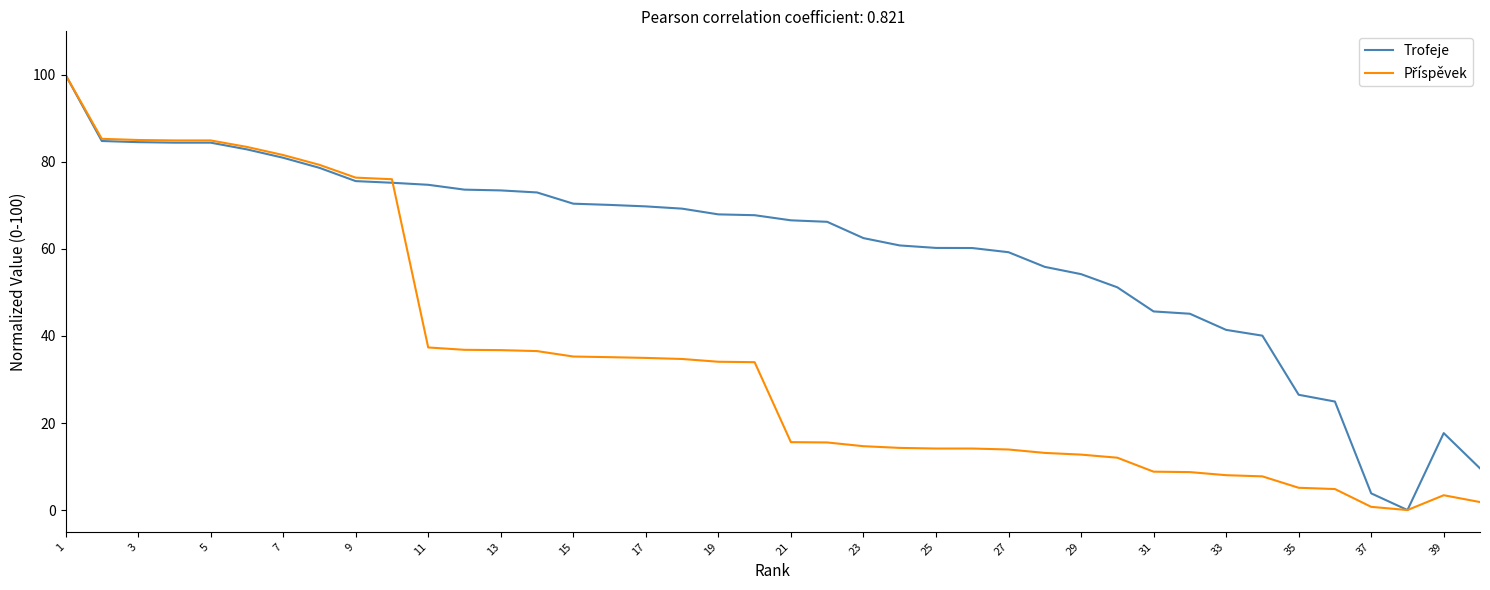

Which series has the largest total across all categories?

Trofeje